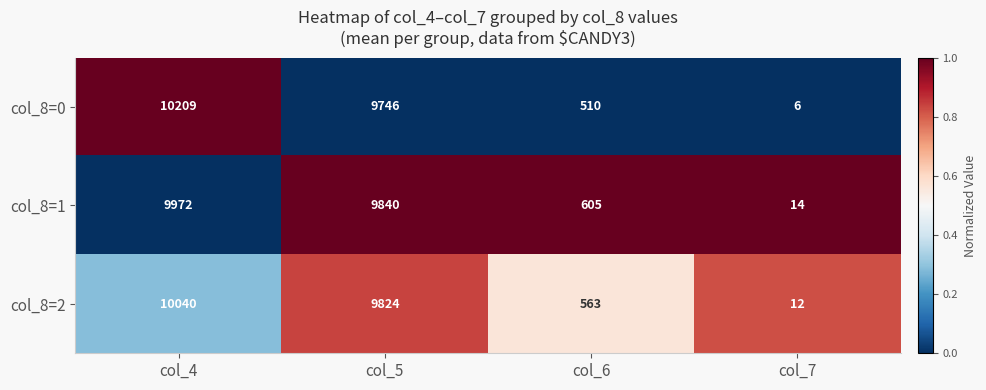

How many distinct data groups are displayed?

3